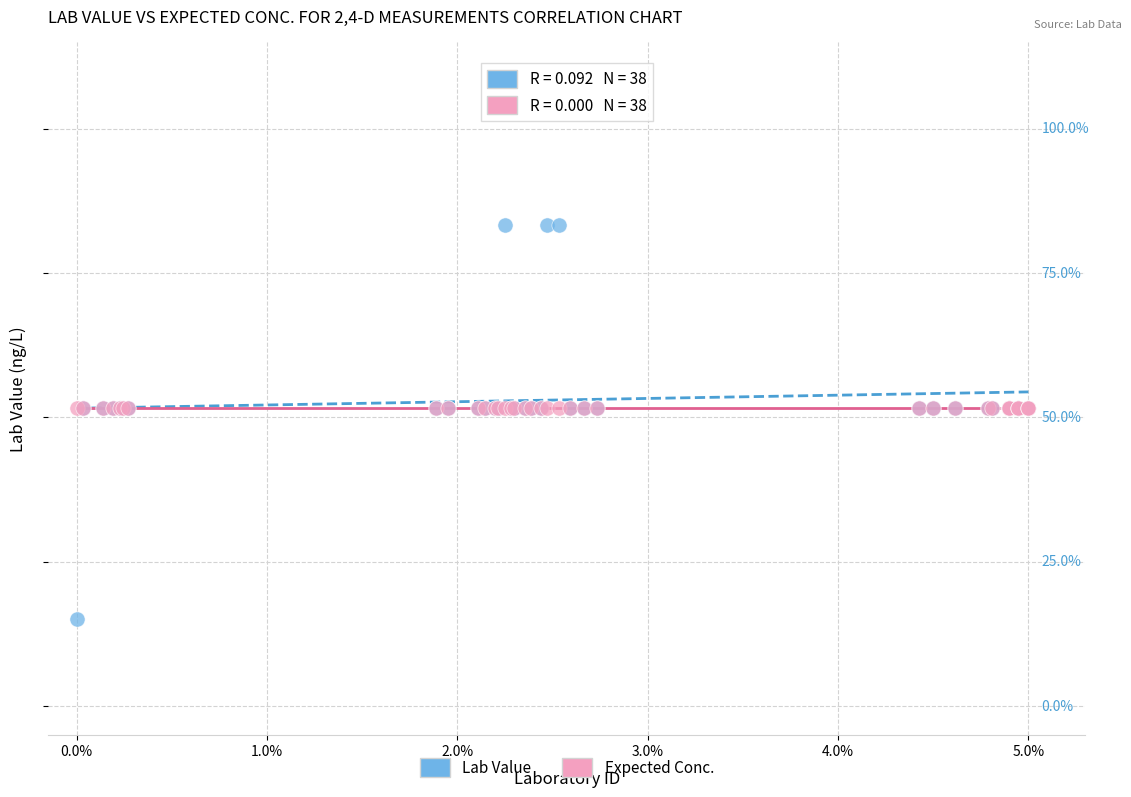

Which series reaches the maximum Y coordinate?

Lab Value